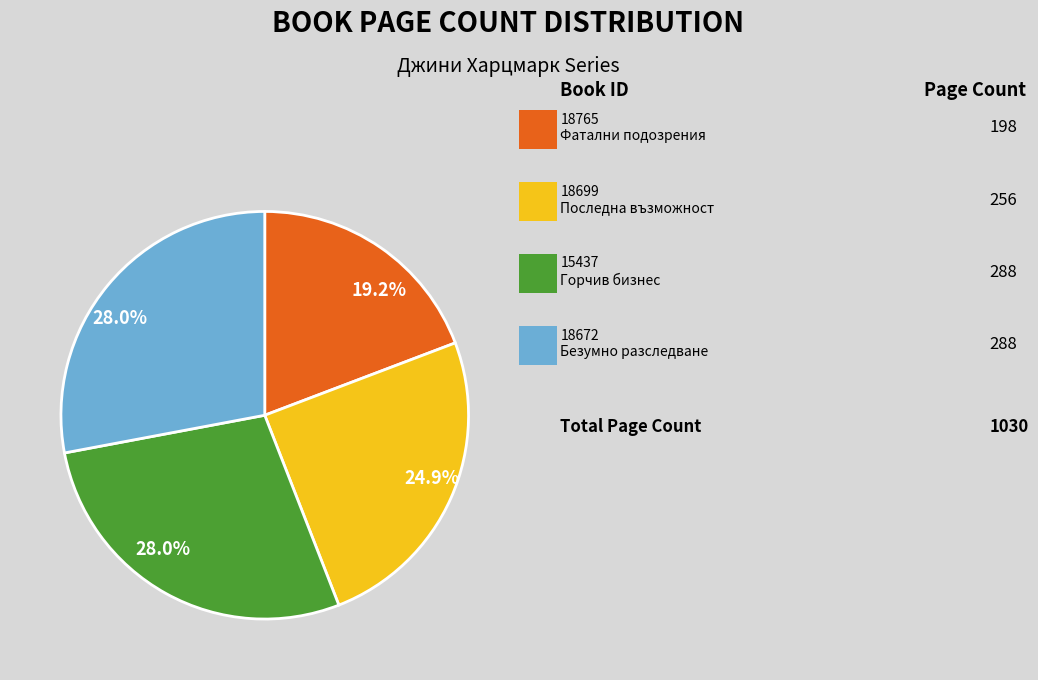

Does any single category account for the majority?

No